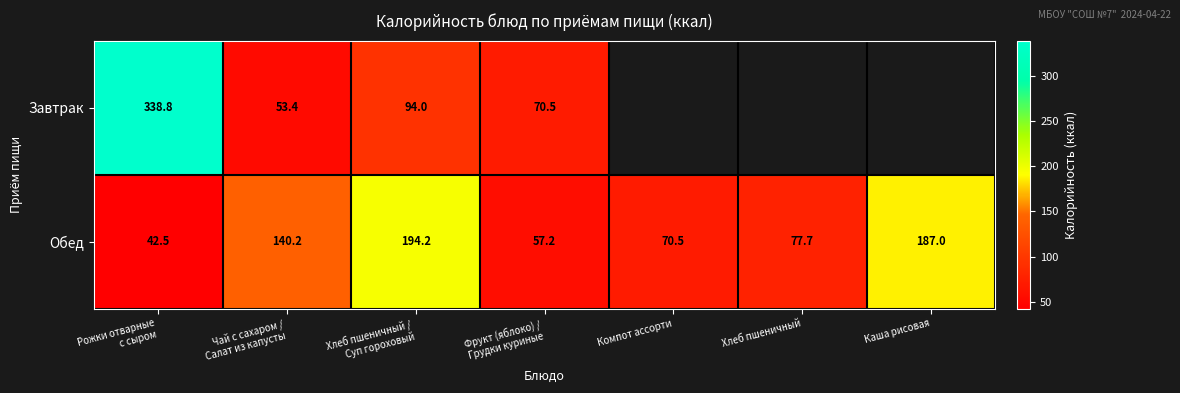

True or false: Обед has a value of 57.5 at Рожки отварные с сыром.

False